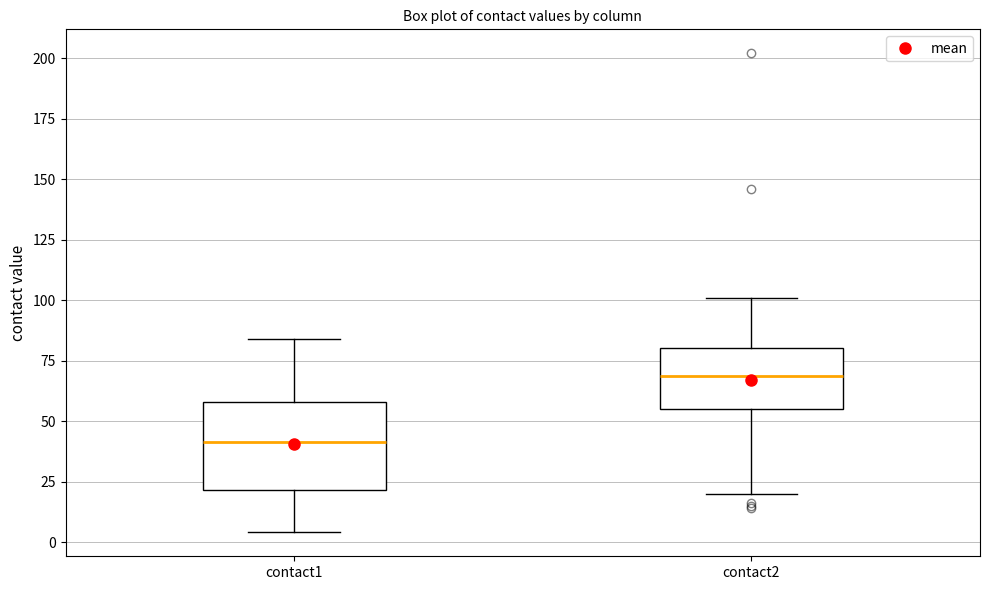

Reading left to right, transcribe this box plot: for each box, give where its median line is, the range the box spans, and where its two whiskers end, as read against the y-axis. The values are not printed on the chart, so give them approximately, as read against the axis.

contact1: median 40, box 20 to 60, whiskers 5 to 85
contact2: median 70, box 55 to 80, whiskers 20 to 100